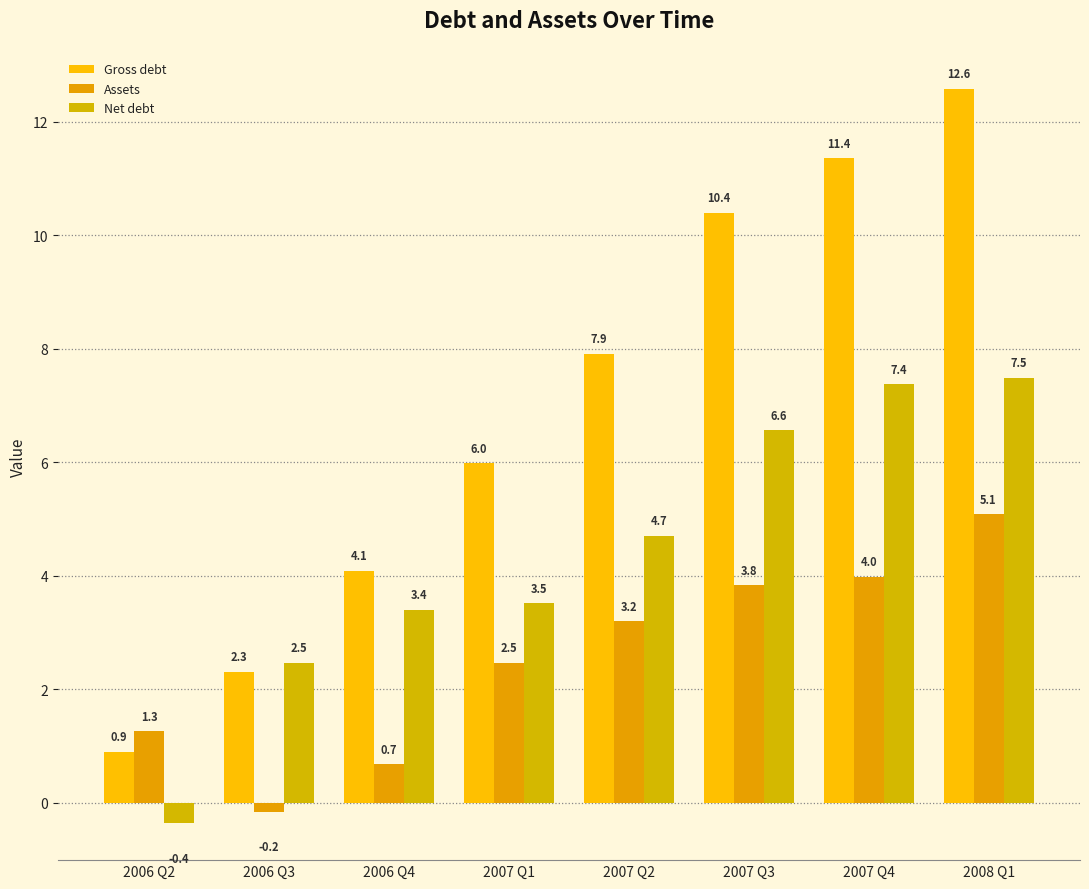

How many bars are there in total?

24